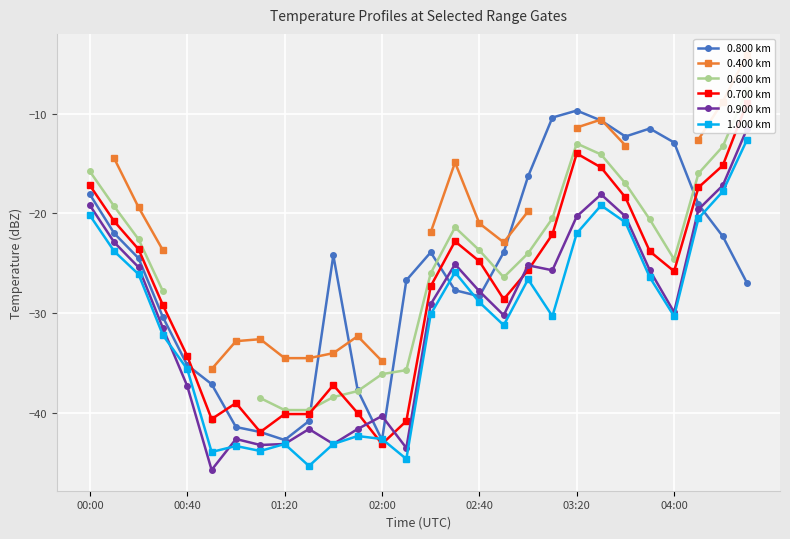

What is the value of the 0.400 km point at the 22nd from the left?

-10.6